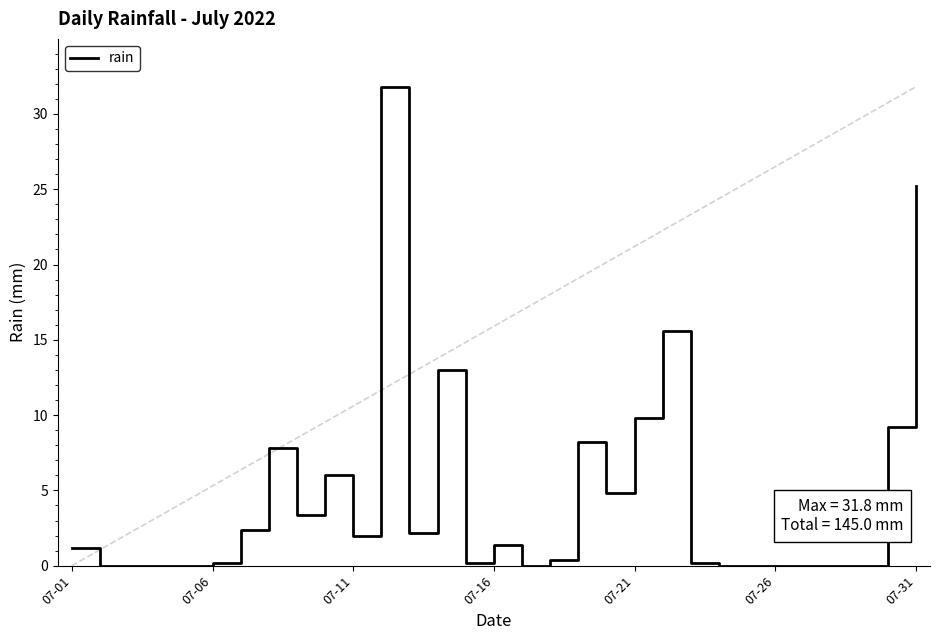

How many data points are above 1?

16